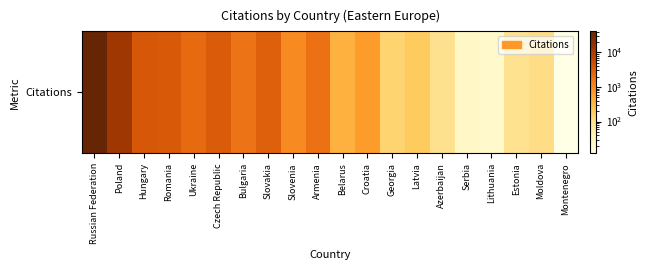

The chart shows a value of 11 at Lithuania. True or false?

False